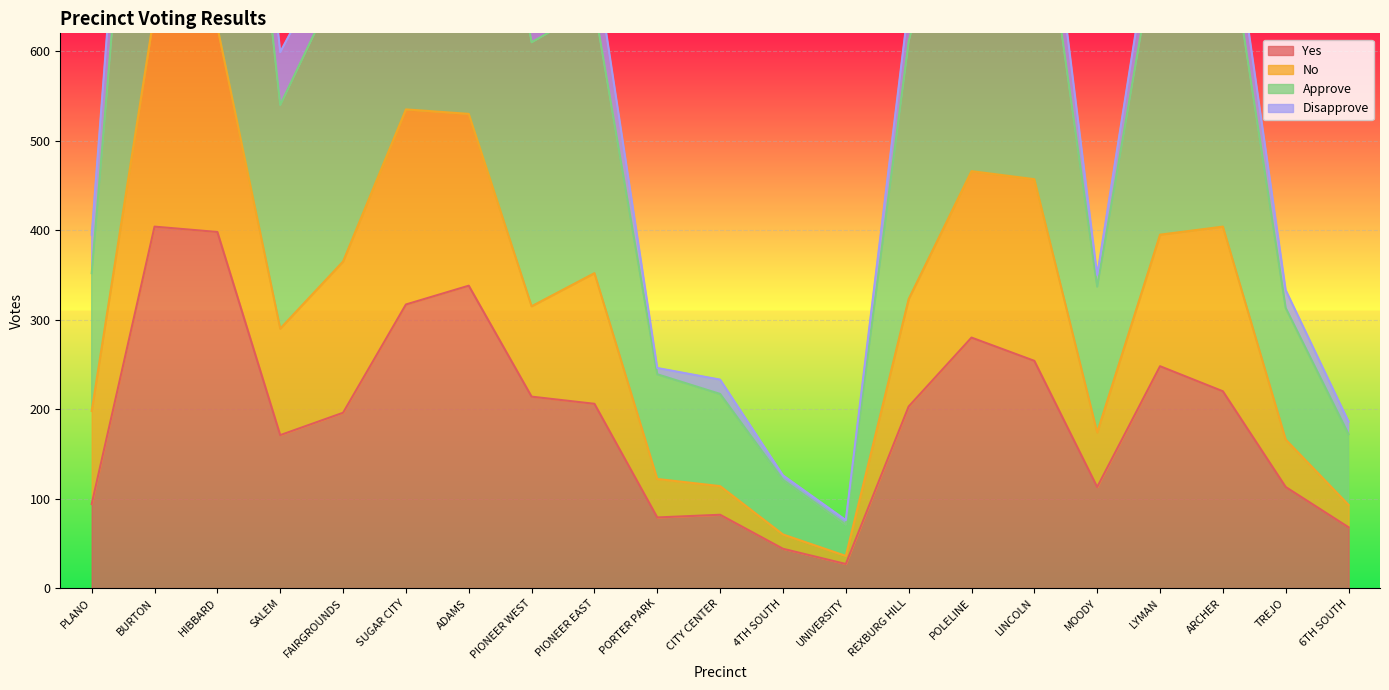

The value of Yes at POLELINE is 280. True or false?

True